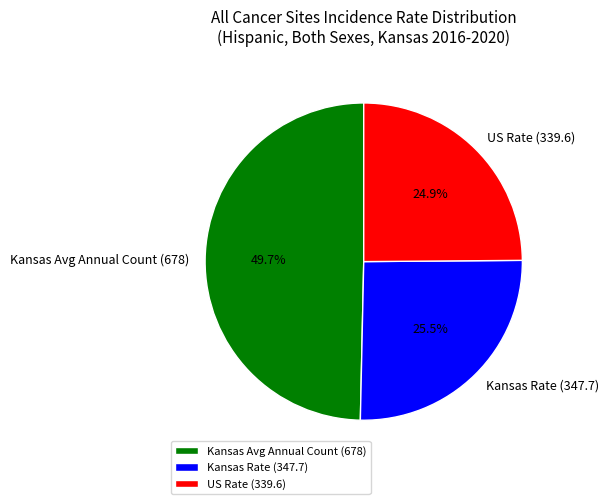

How many slices are in this pie chart?

3